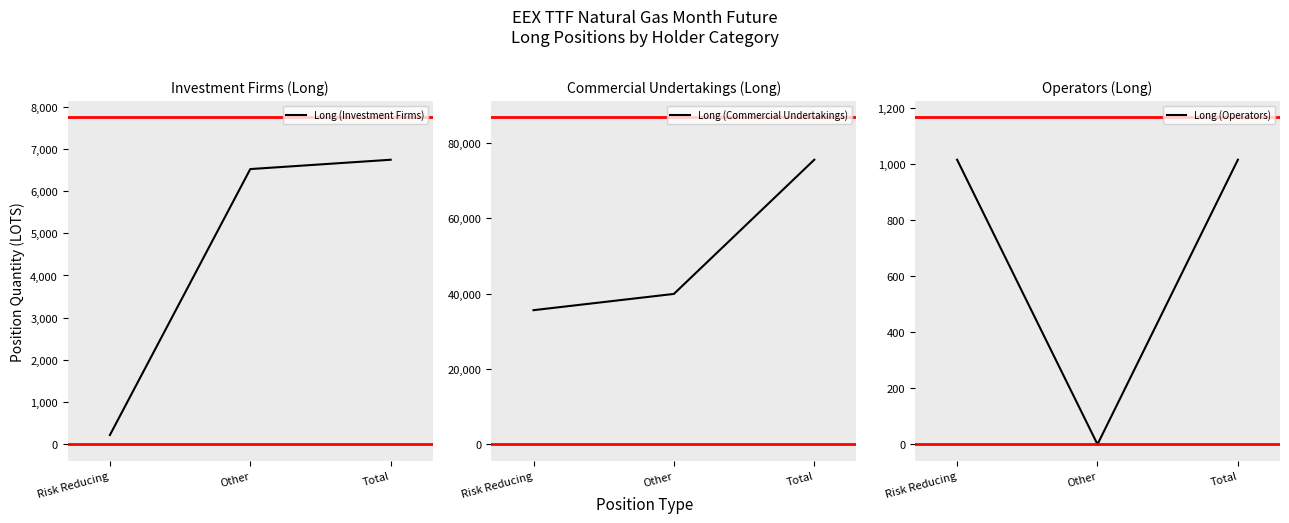

List the labels in order of Long (Operators) value, largest first.

Risk Reducing, Total, Other